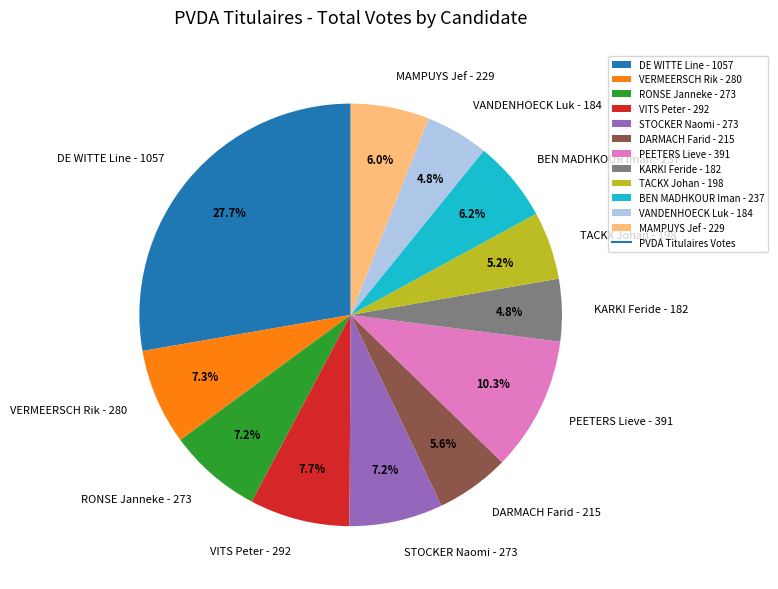

What is the ratio of the value at TACKX Johan - 198 to the value at RONSE Janneke - 273?

0.7